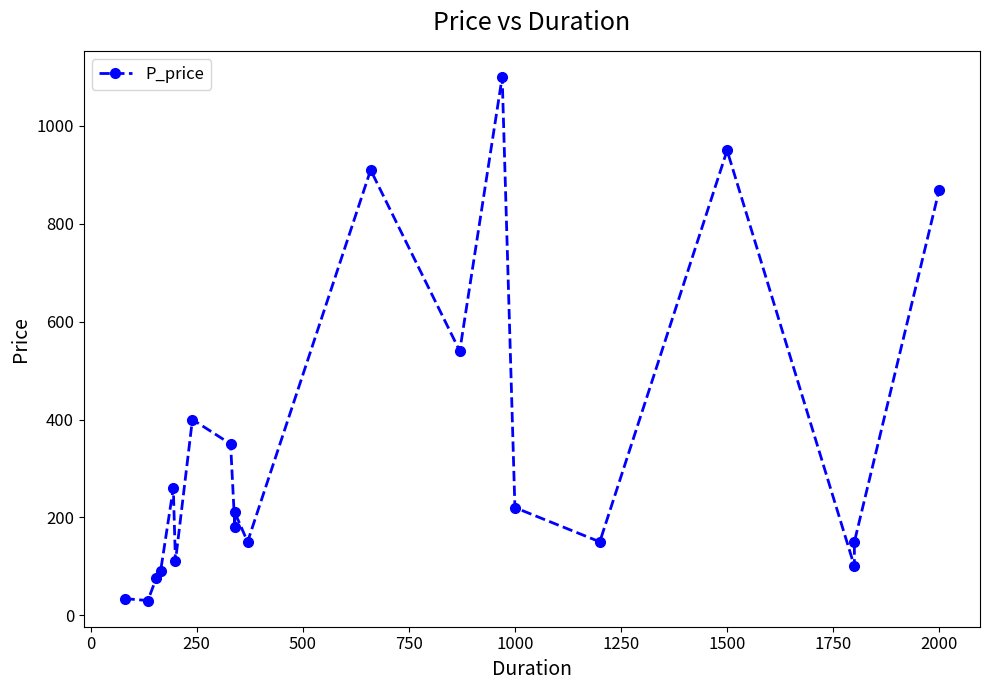

True or false: the data has more than 2 interior local peaks.

True